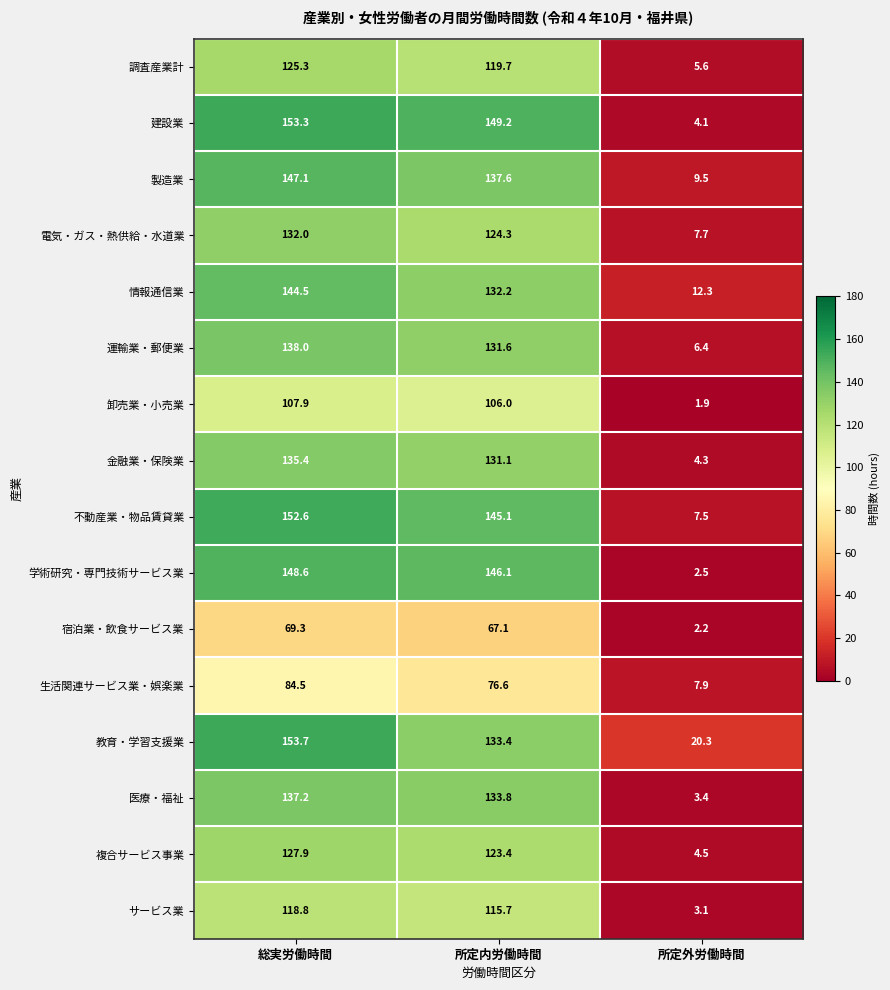

Is it true that 情報通信業 equals 229.3 at 所定内労働時間?

False